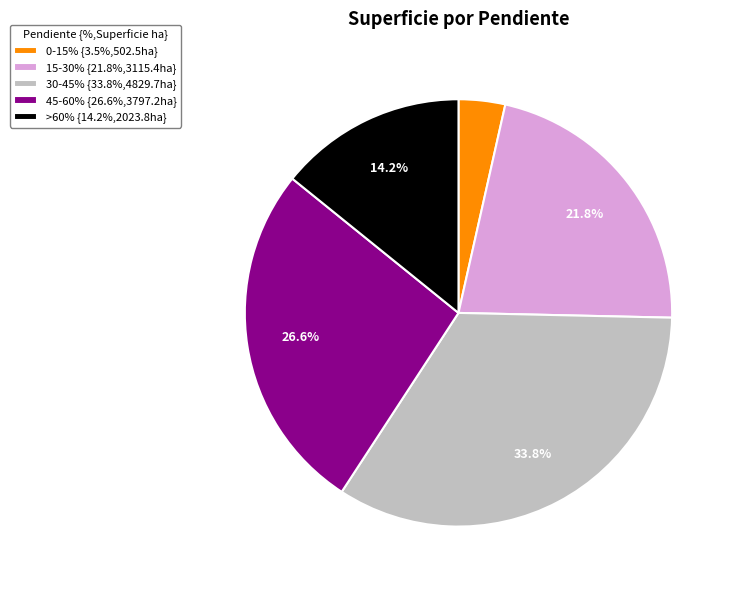

Rank the categories by value from lowest to highest.

0-15%, >60%, 15-30%, 45-60%, 30-45%